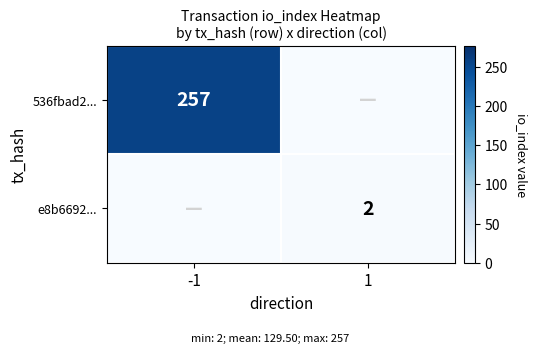

True or false: e8b6692... has a value of 2 at 1.

True